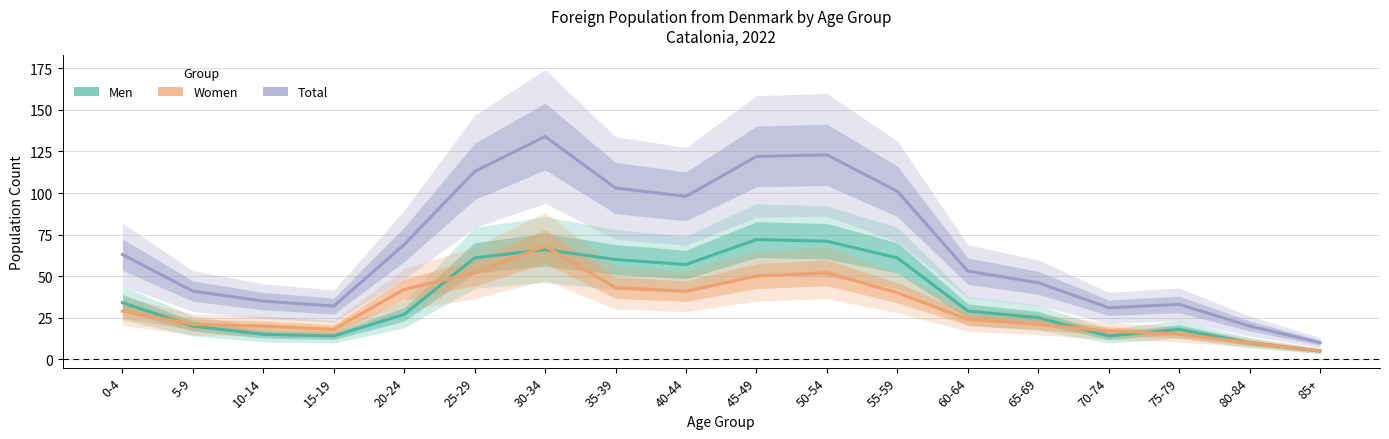

How many data points in Men are above 29?

8